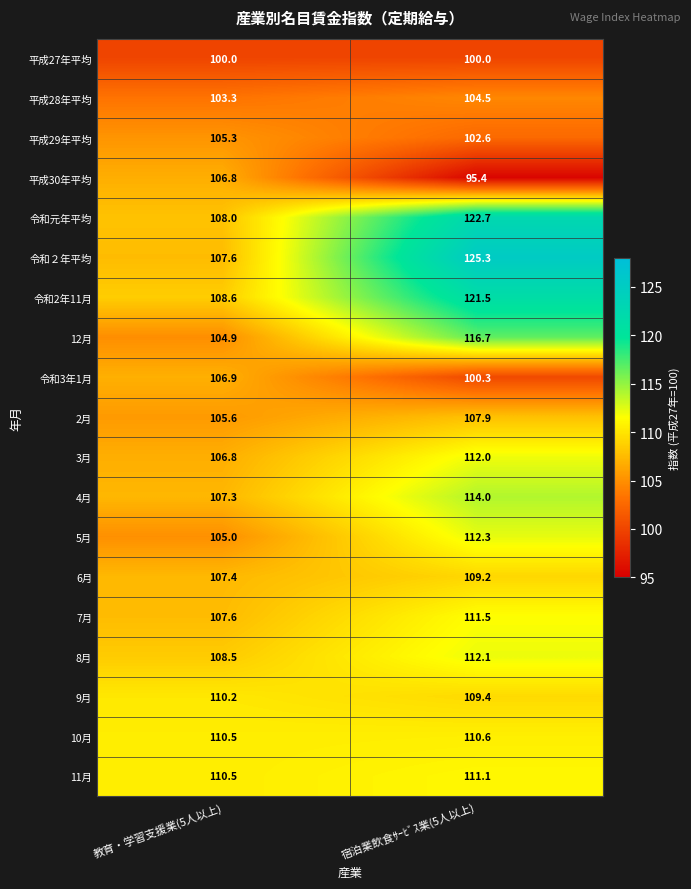

Where is 令和2年11月 nearest to the value 115?

教育・学習支援業(5人以上)